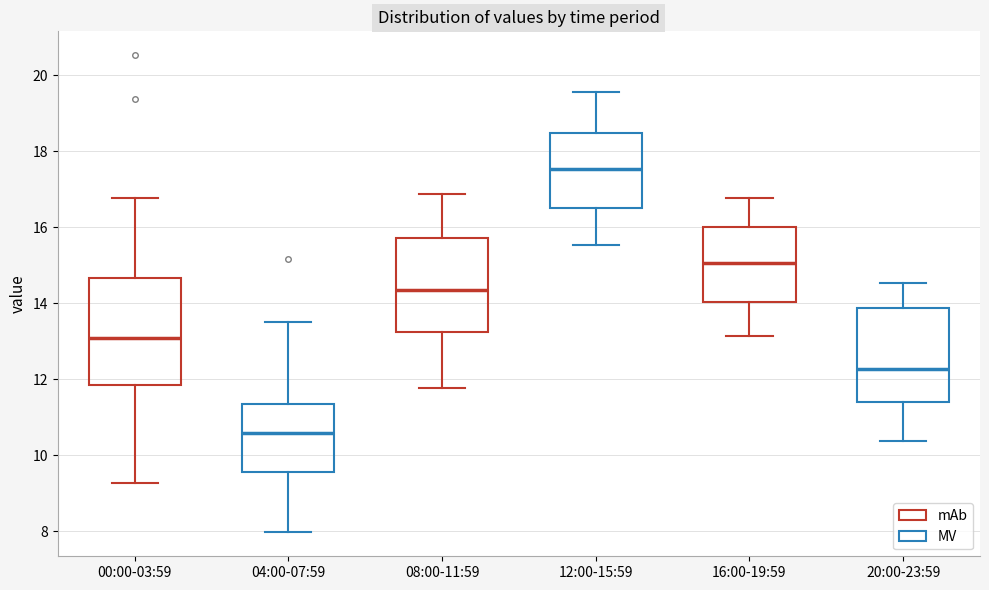

Reading left to right, transcribe this box plot: for each box, give where its median line is, the range the box spans, and where its two whiskers end, as read against the y-axis. The values are not printed on the chart, so give them approximately, as read against the axis.

00:00-03:59: median 13.0, box 11.8 to 14.6, whiskers 9.2 to 16.8
04:00-07:59: median 10.6, box 9.6 to 11.4, whiskers 8.0 to 13.6
08:00-11:59: median 14.4, box 13.2 to 15.8, whiskers 11.8 to 16.8
12:00-15:59: median 17.6, box 16.6 to 18.4, whiskers 15.6 to 19.6
16:00-19:59: median 15.0, box 14.0 to 16.0, whiskers 13.2 to 16.8
20:00-23:59: median 12.2, box 11.4 to 13.8, whiskers 10.4 to 14.6